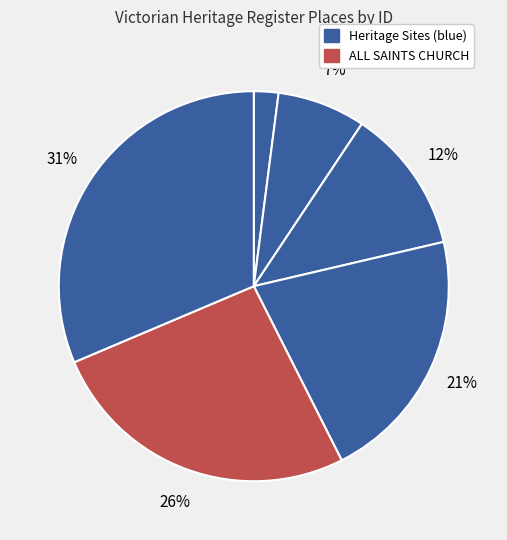

Count the number of slices in the pie.

6